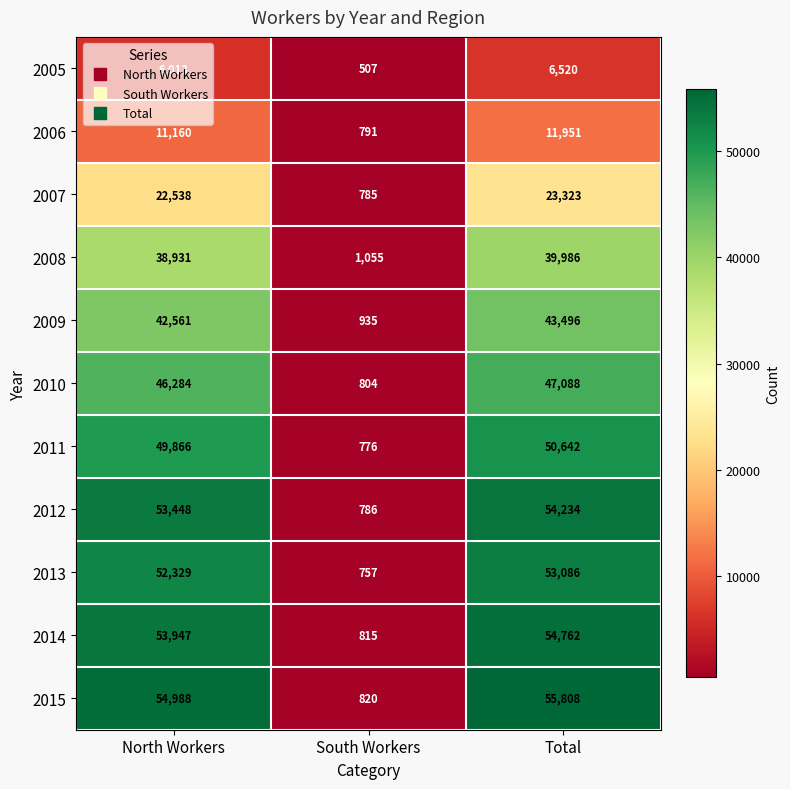

How many values in the 2015 series are below 54988?

1